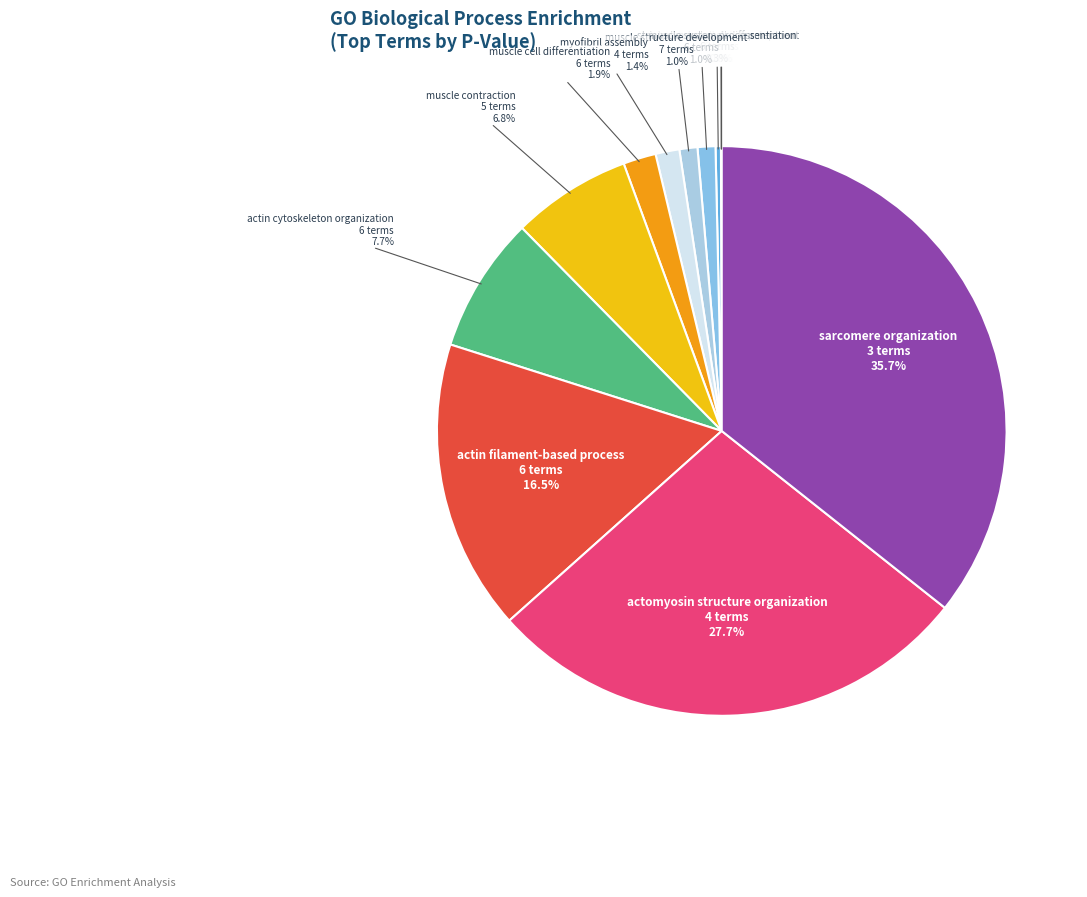

Does any single category account for the majority?

No